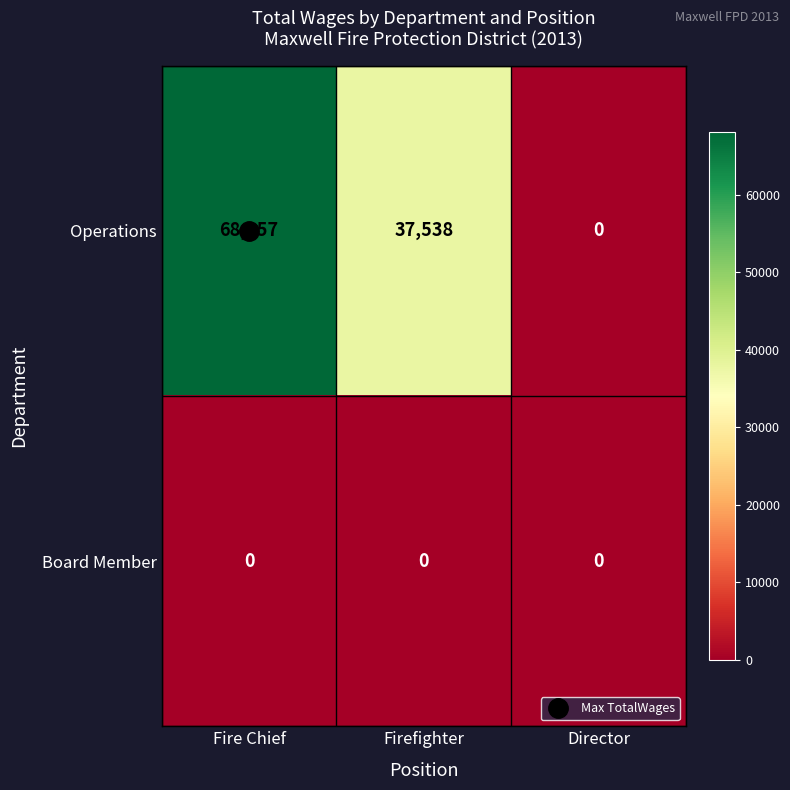

List the labels in order of Operations value, largest first.

Fire Chief, Firefighter, Director